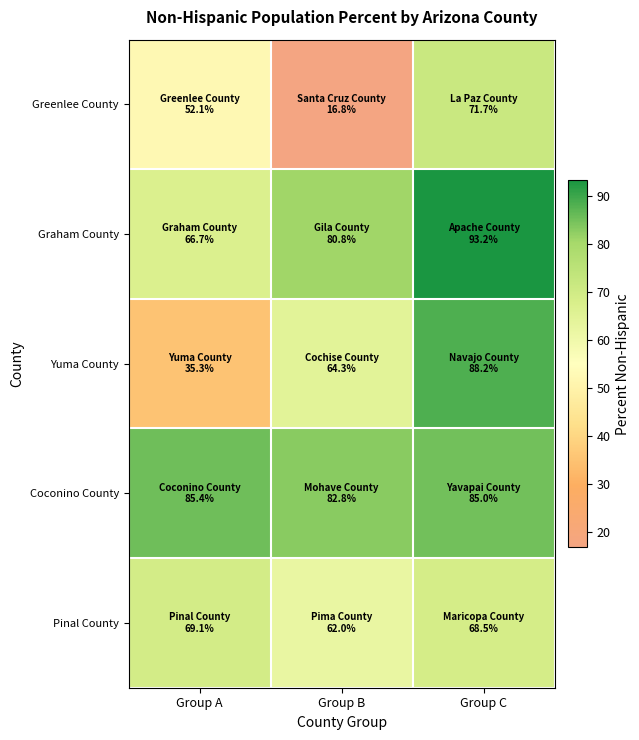

Which label corresponds to the largest value in the chart?

Group C